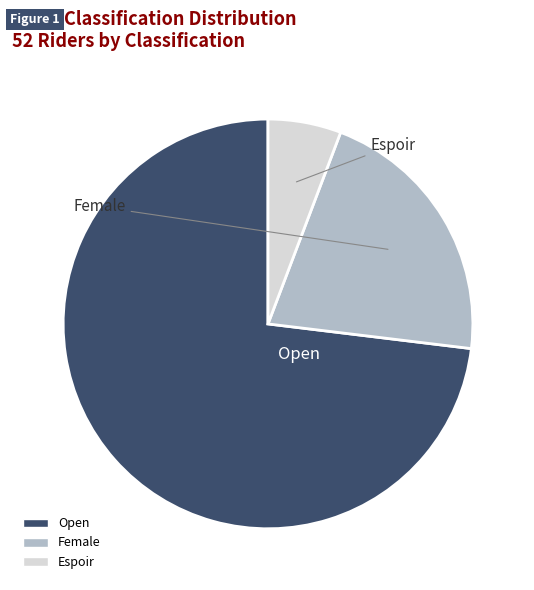

True or false: Espoir accounts for 6% of the total.

True